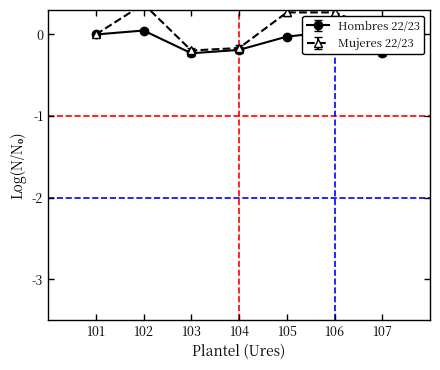

Which has a higher value, 104 or 103?

104